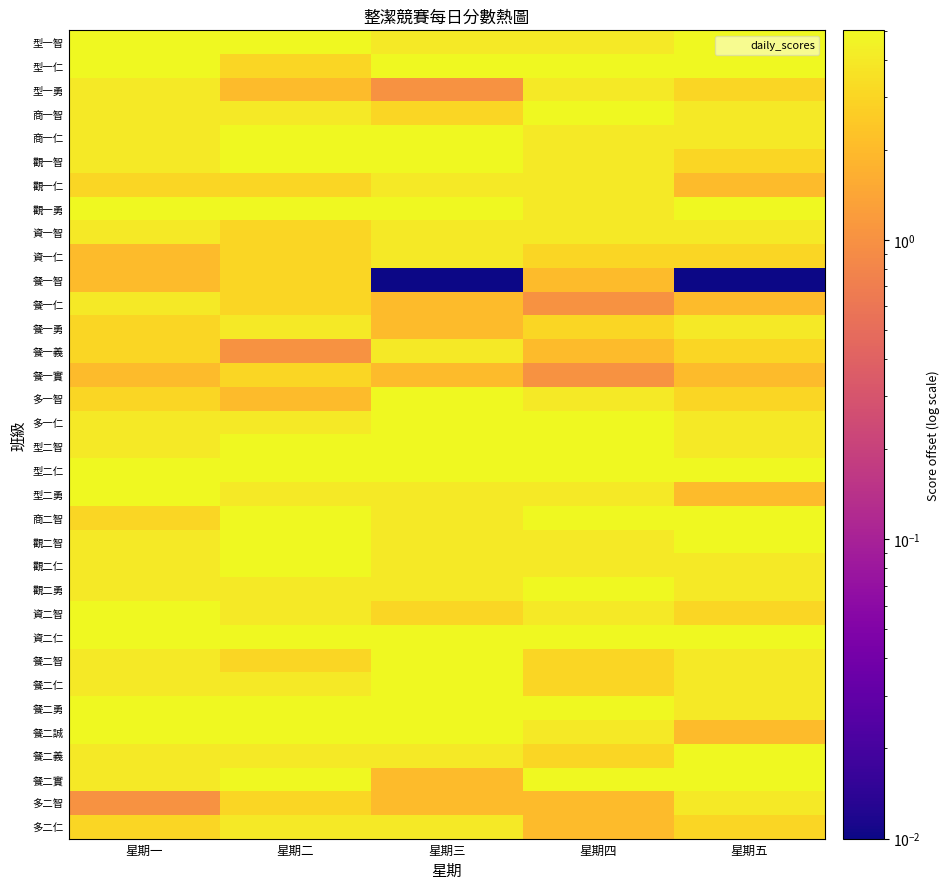

At how many categories does at least one series exceed 2?

5